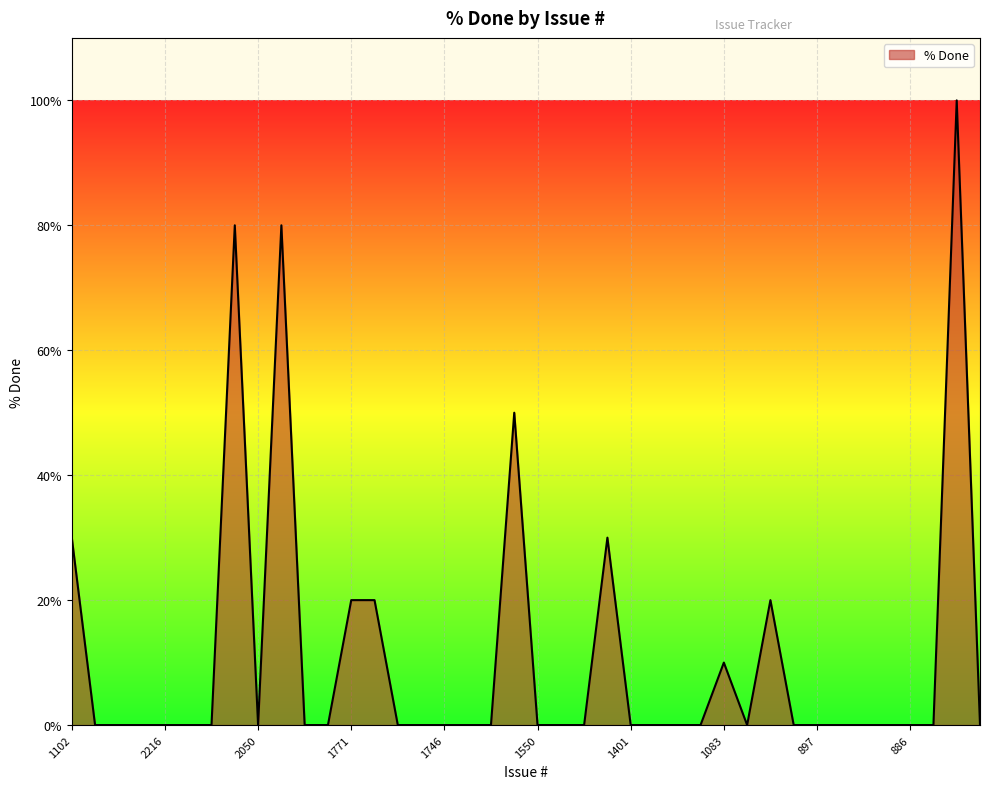

What is the maximum value shown in the chart?

100